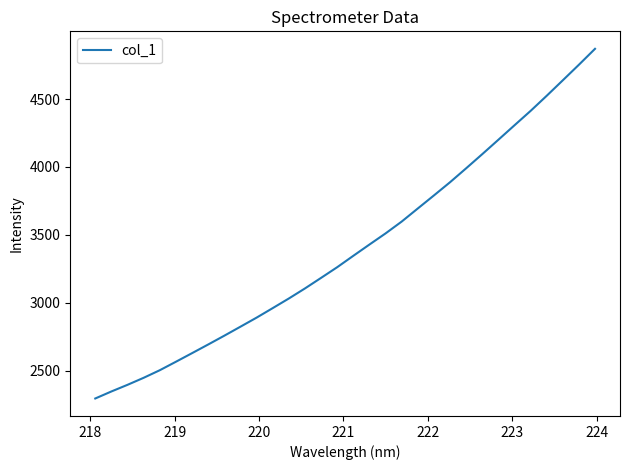

Does the chart display data point markers on the line(s)?

No